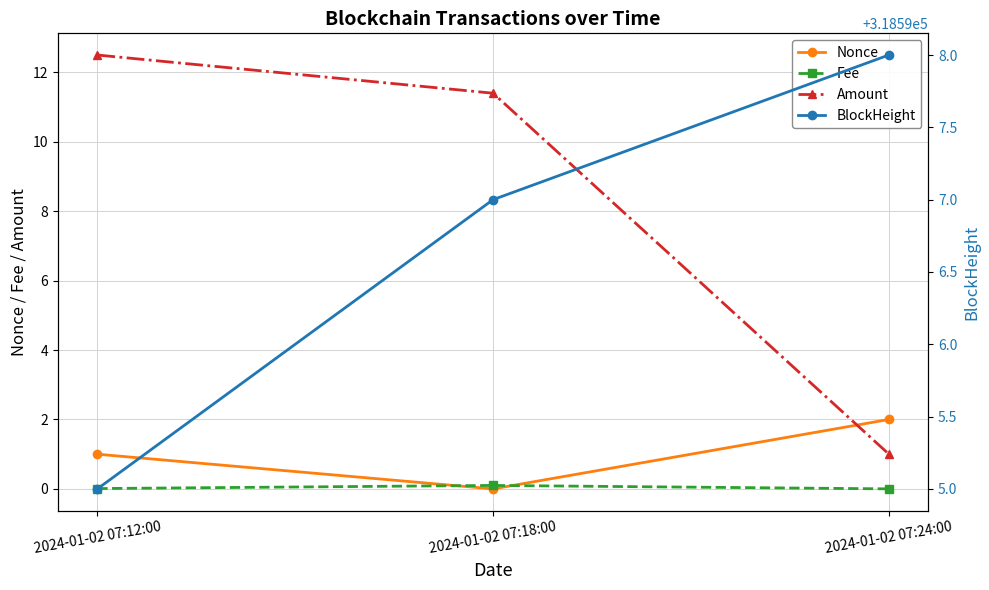

What is the difference between the maximum and minimum values in the Amount series?

11.5